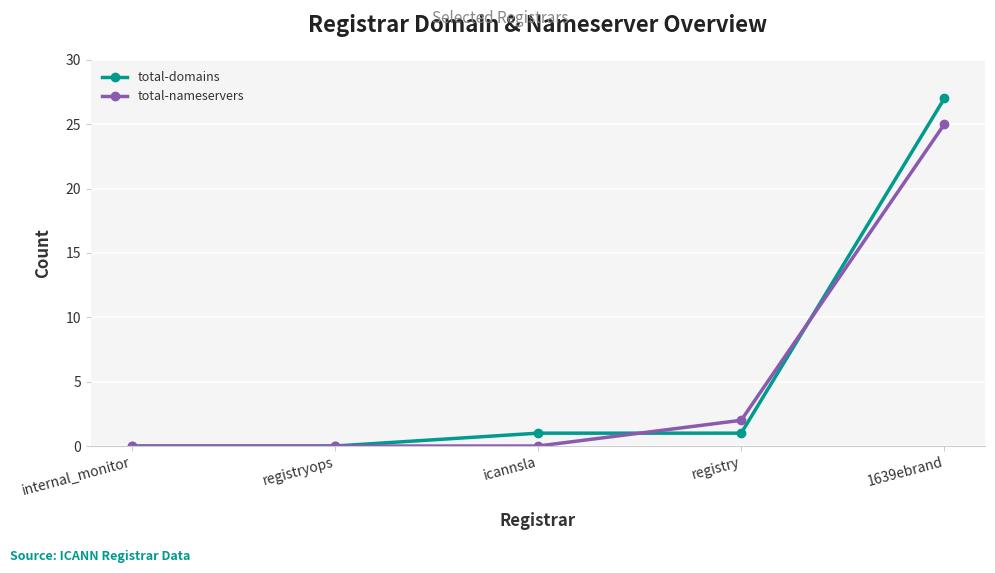

Count the number of categories in the chart.

5